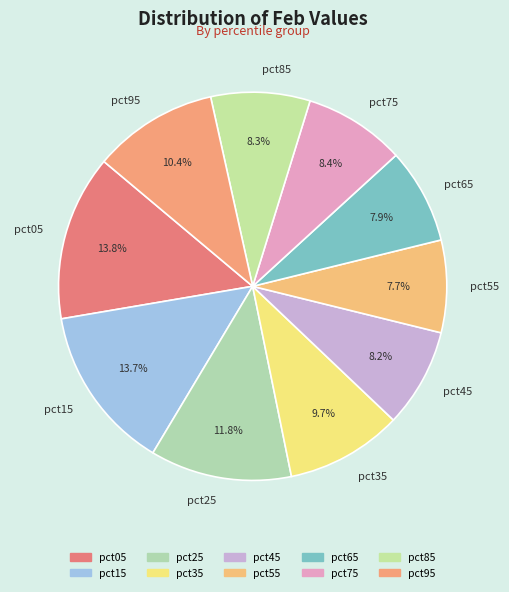

Combined, what portion of the pie is pct45 and pct55?

15.9%